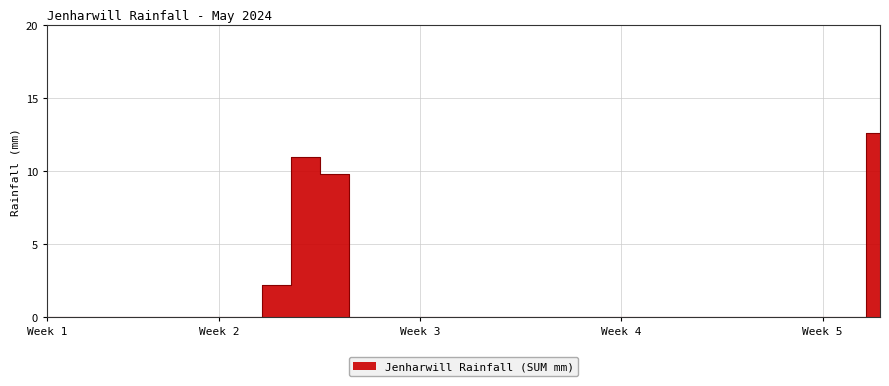

What position from the right is 19/05/2024?

12